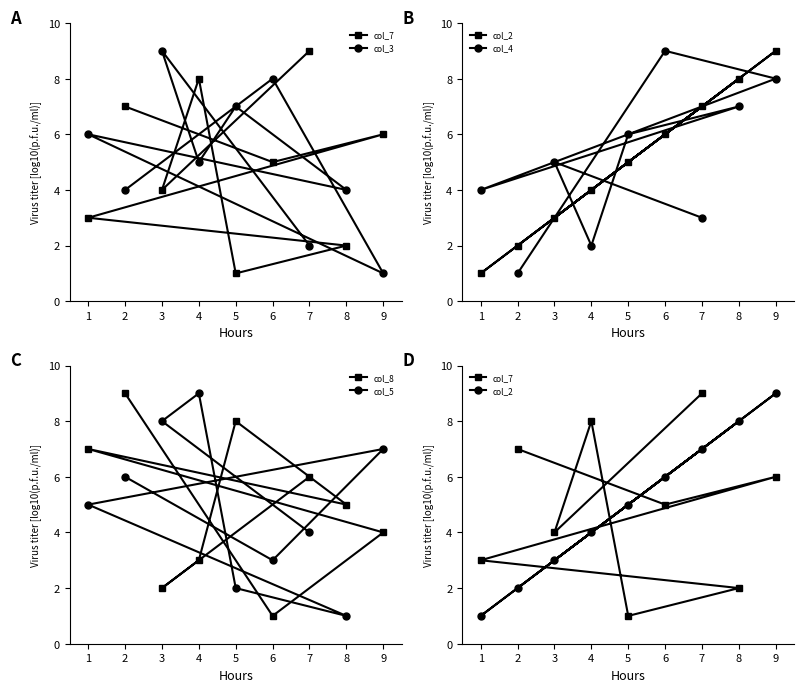

List the labels in order of col_5 value, smallest first.

8, 5, 6, 7, 1, 2, 9, 3, 4